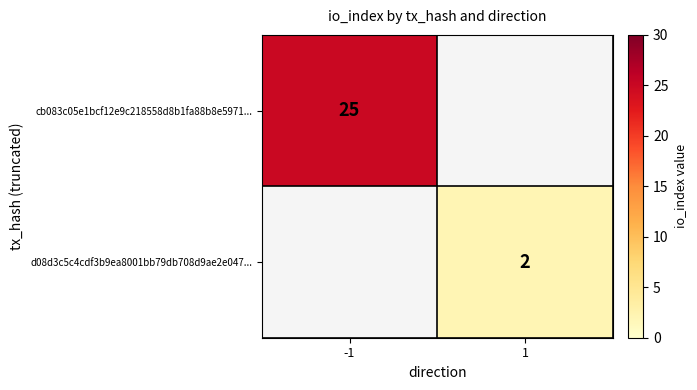

Is it true that d08d3c5c4cdf3b9ea8001bb79db708d9ae2e047... equals 1 at 1?

False